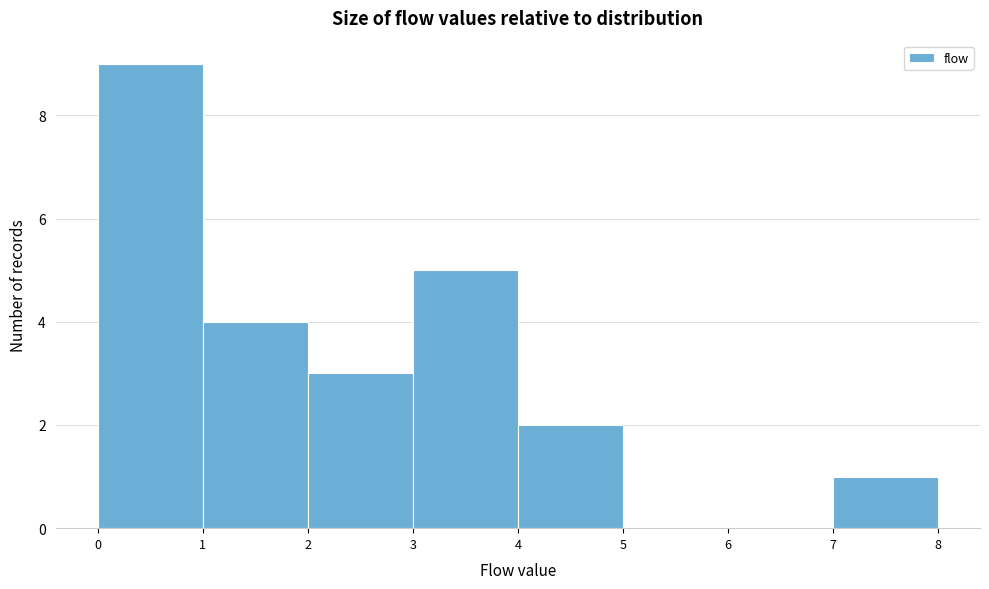

Which range on the x-axis has the tallest bar?

0 to 1